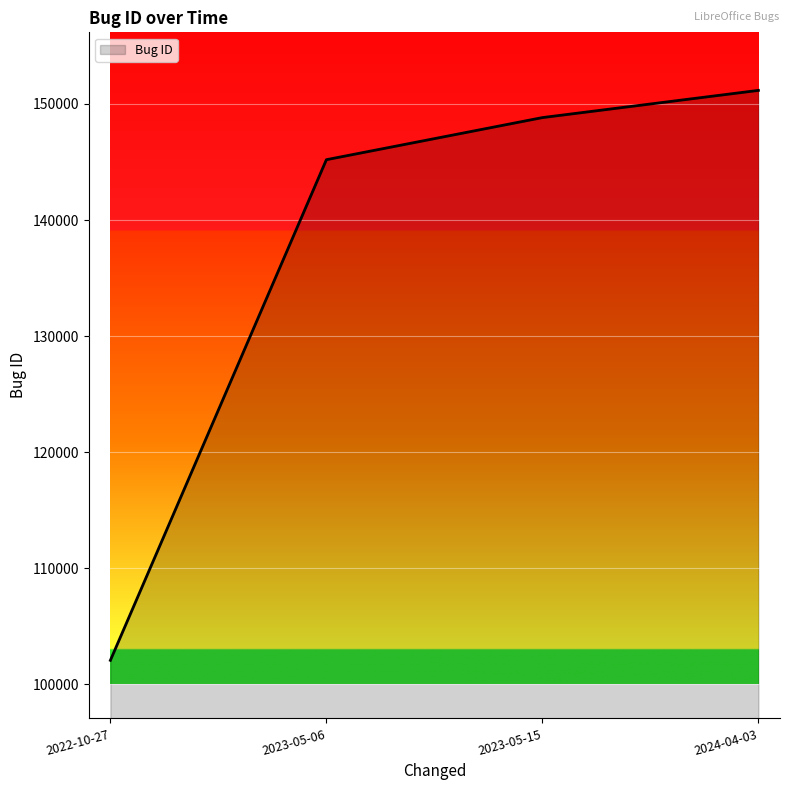

True or false: there are more than 2 points higher than both neighbors.

False